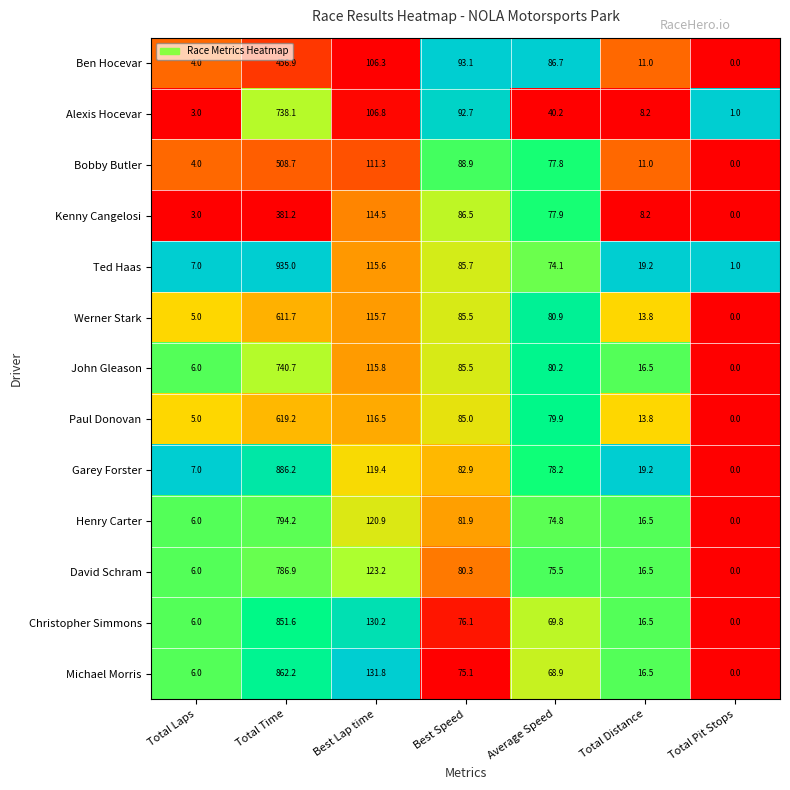

Which series has the largest total across all categories?

Ted Haas